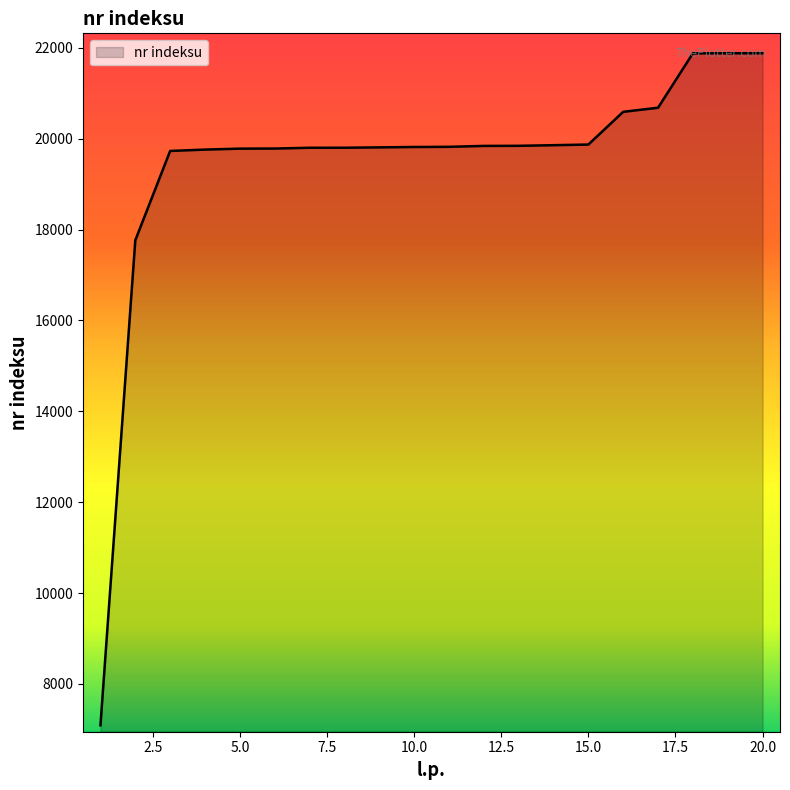

What is the maximum value shown in the chart?

21882